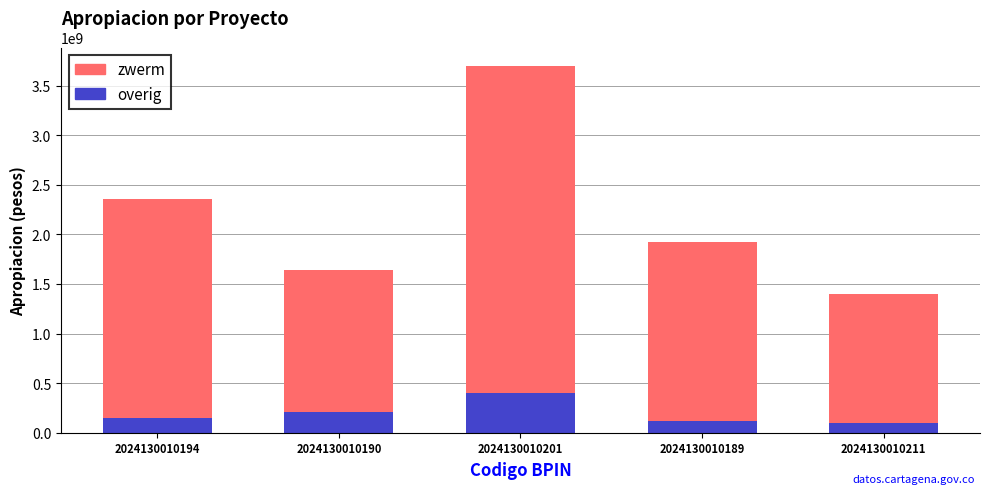

What is the sum of the overig values at 2024130010189 and 2024130010190?

325681502